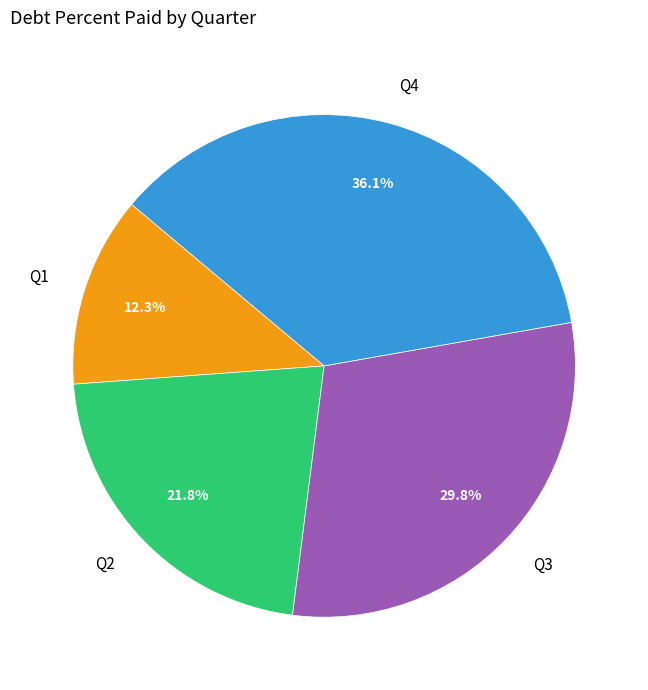

Does any single category account for the majority?

No